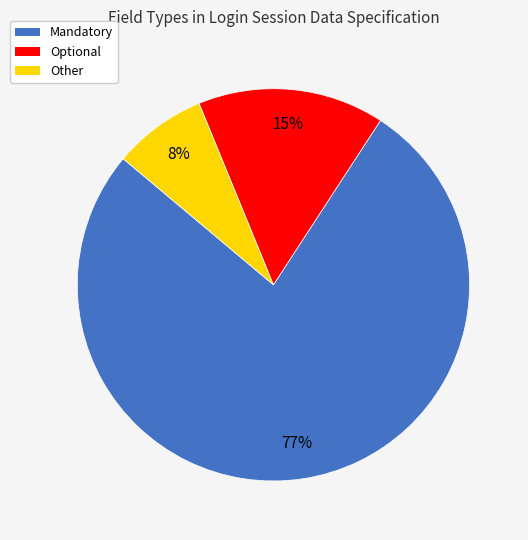

Which slice is the smallest?

Other